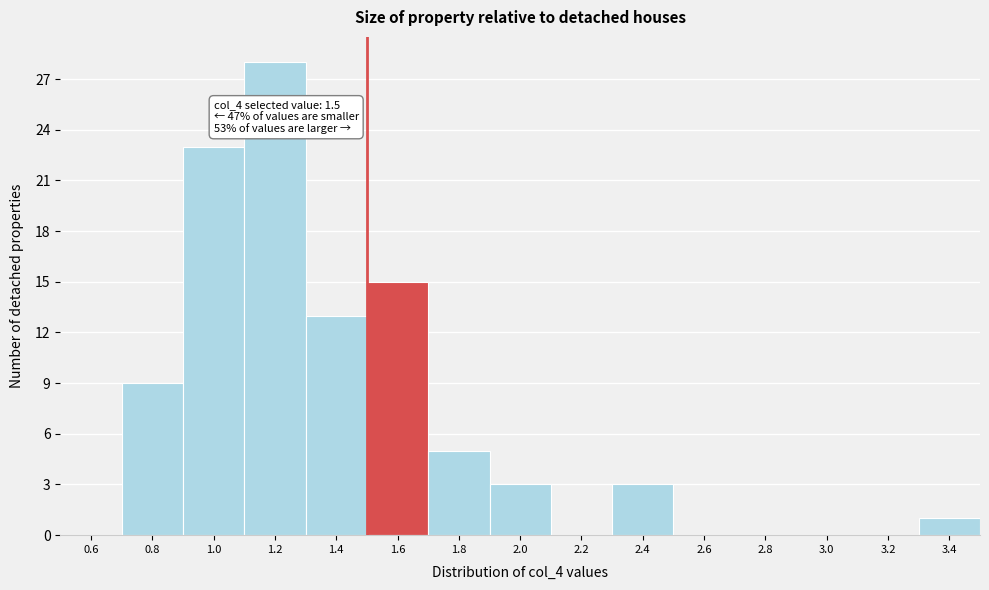

Which range on the x-axis has the tallest bar?

1.1 to 1.3